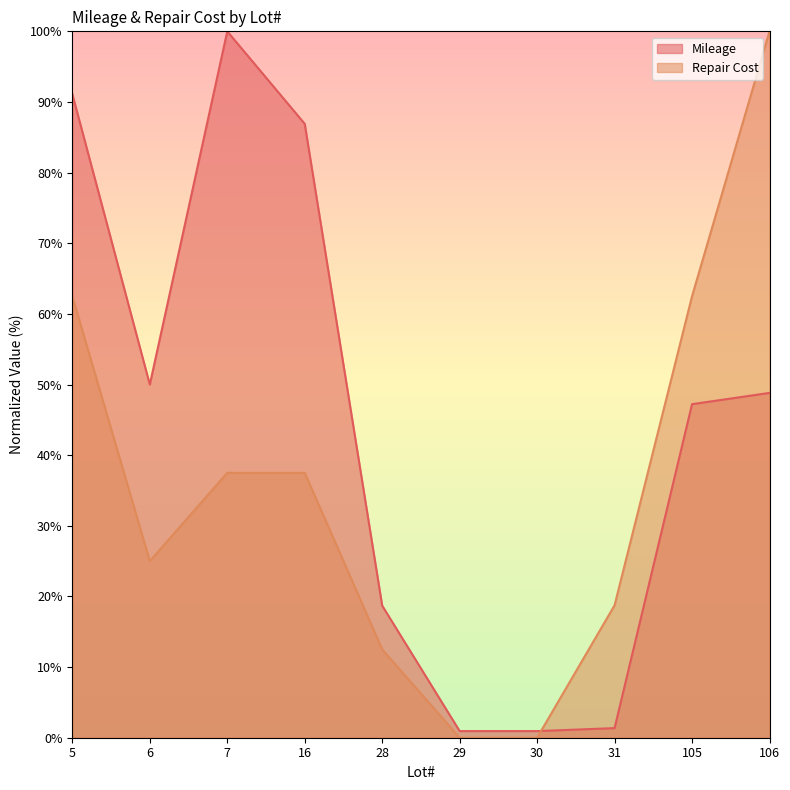

What is the average value of the Repair Cost series?

35.6